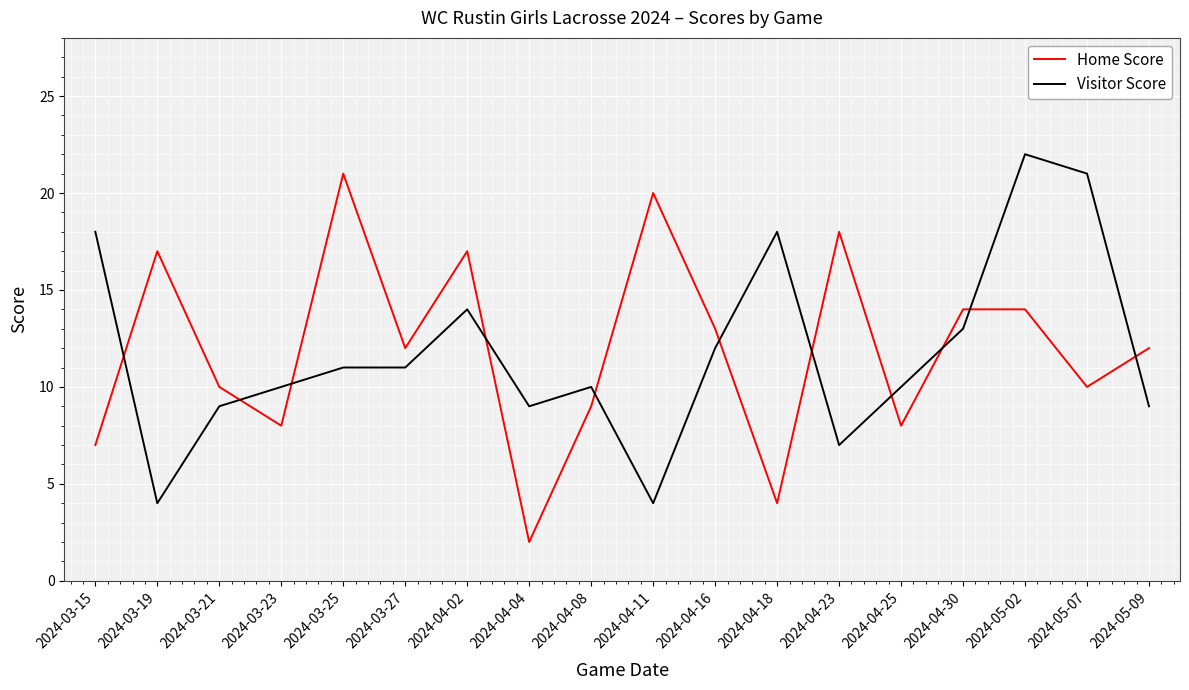

What is the spread (max minus min) of values at 2024-05-09?

3